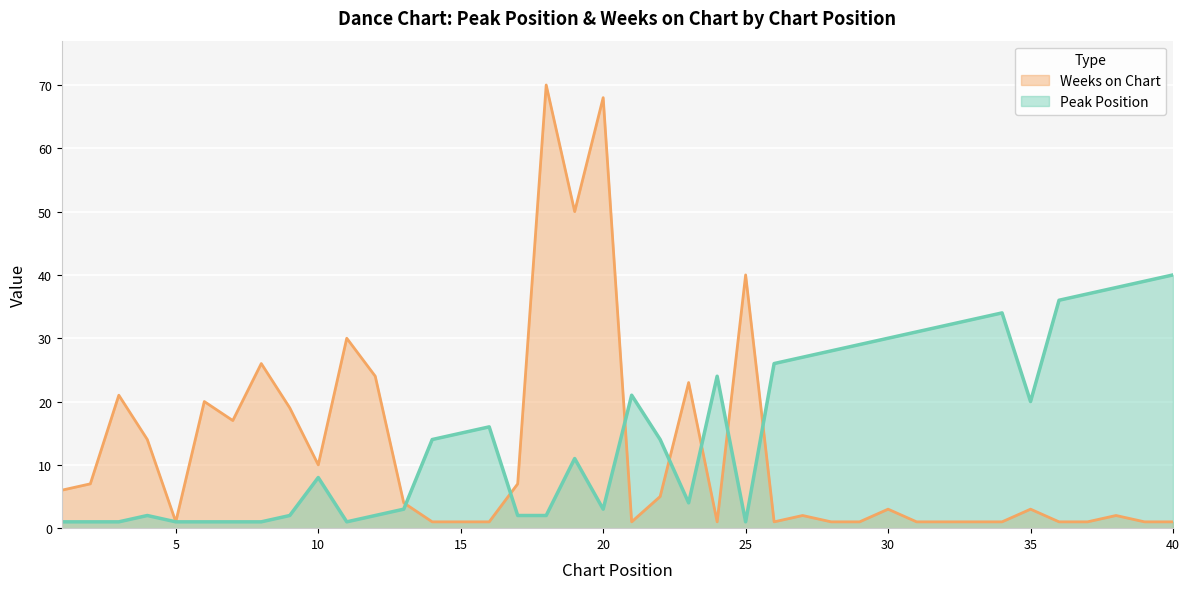

Which series has the largest total across all categories?

Peak Position